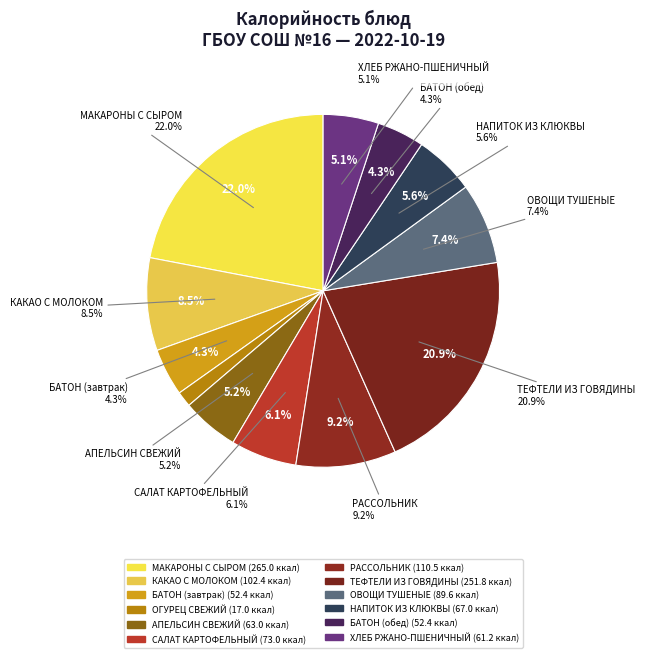

Is it true that МАКАРОНЫ С СЫРОМ is 22% of the pie?

True